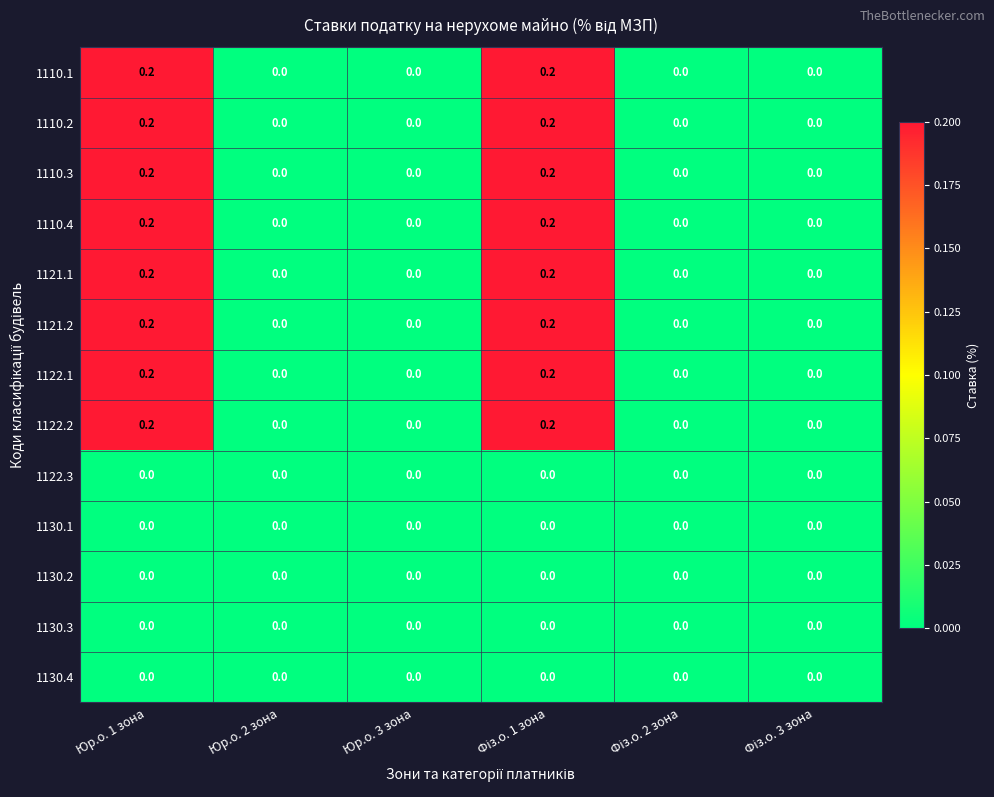

True or false: 1121.1 has a value of 0.0 at Юр.о. 3 зона.

True